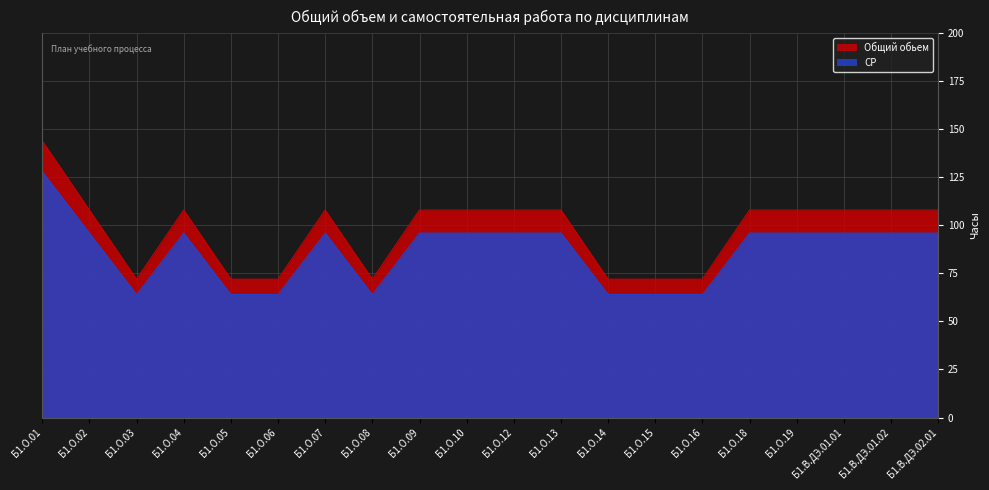

What is the label of the 13th point from the right?

Б1.О.08